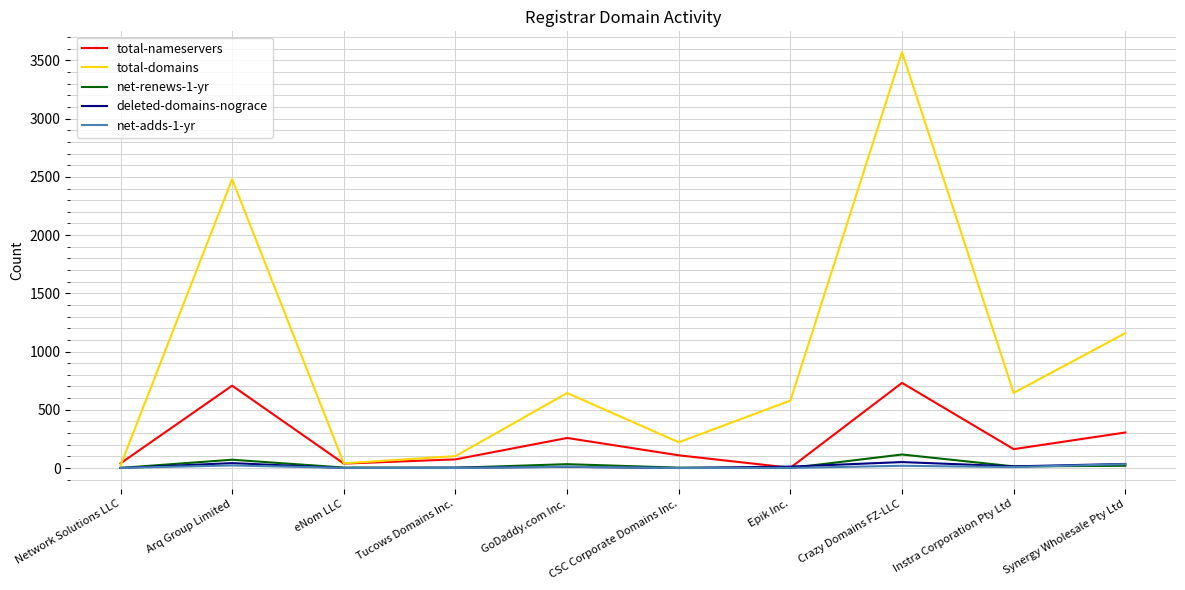

At which label does deleted-domains-nograce first exceed 12?

Arq Group Limited